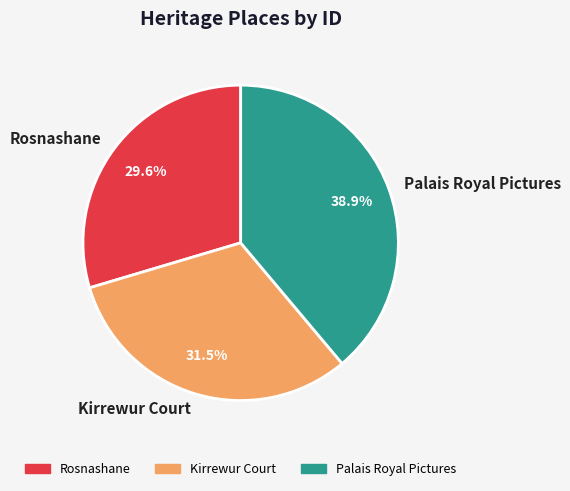

Count the number of slices in the pie.

3